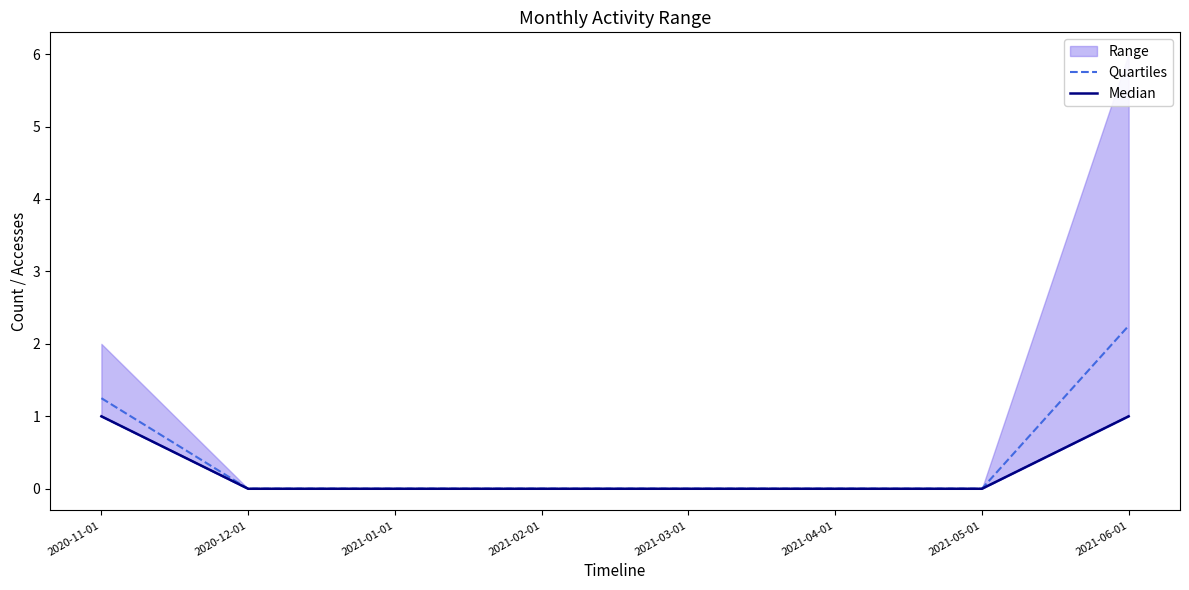

What position from the left is 2021-05-01?

7